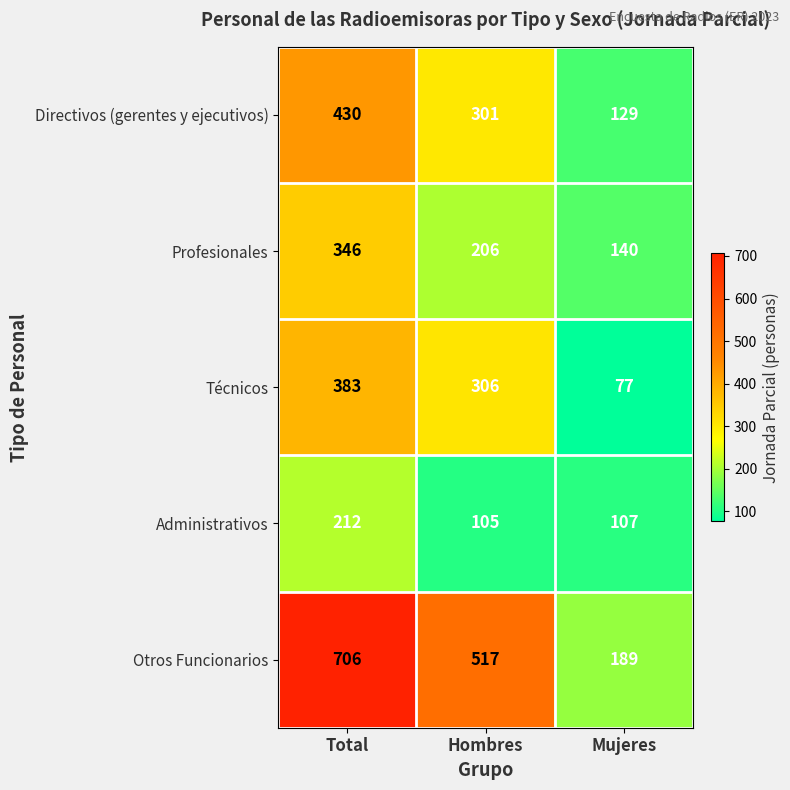

What is the approximate value of Otros Funcionarios at Total, to the nearest 10?

710